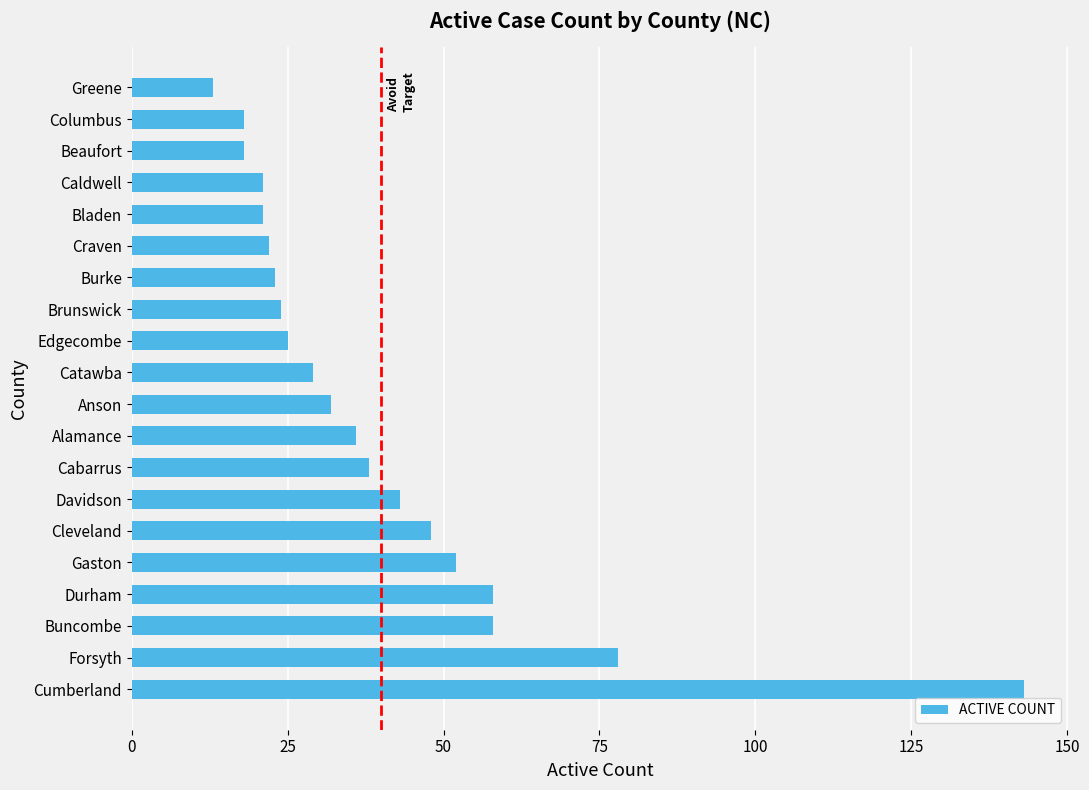

How many bars are there in total?

20